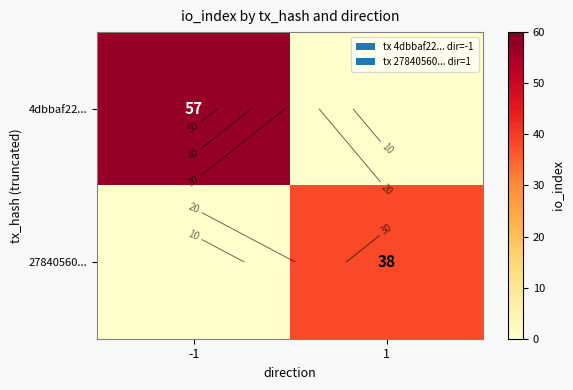

What is the sum of the 27840560... values at 1 and -1?

38